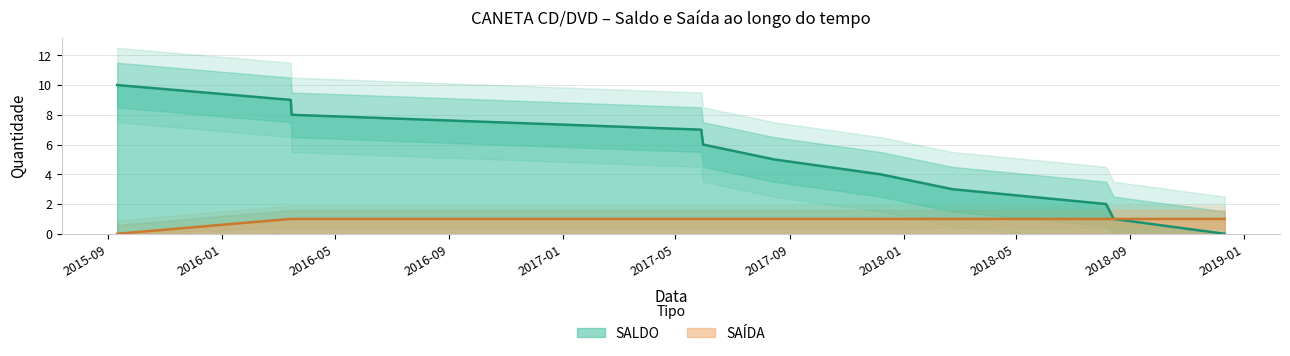

How many data points in SALDO are less than 5?

5